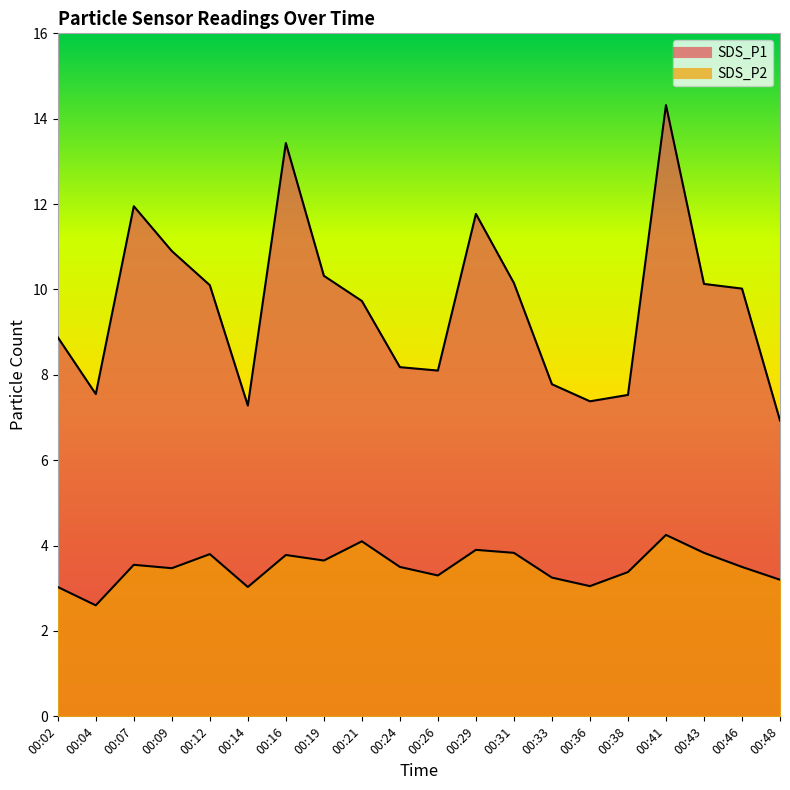

At how many categories does at least one series exceed 7?

19